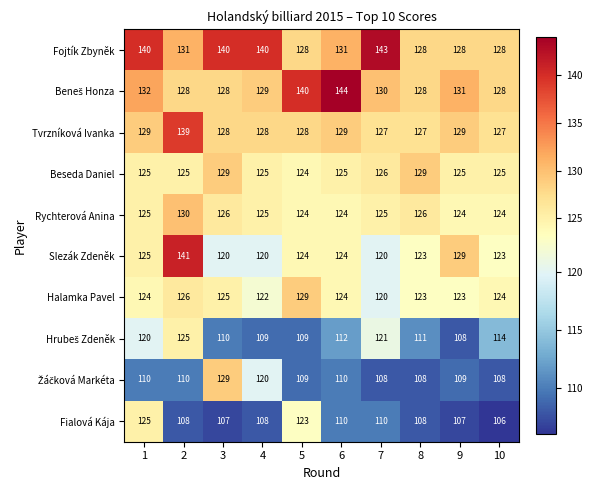

What is the lowest value of the Halamka Pavel series?

120